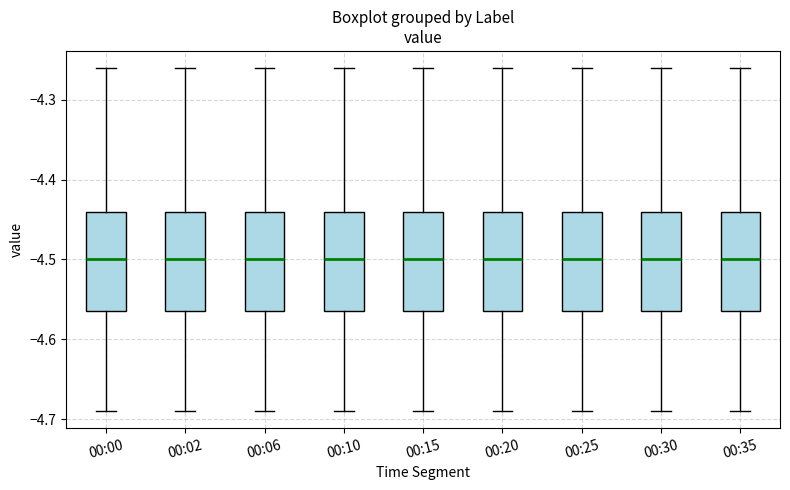

Reading left to right, read every box against the y-axis: the position of its median line, the range the box covers, and the ends of its whiskers. The values are not printed on the chart, so give them approximately, as read against the axis.

00:00: median -4.50, box -4.56 to -4.44, whiskers -4.69 to -4.26
00:02: median -4.50, box -4.56 to -4.44, whiskers -4.69 to -4.26
00:06: median -4.50, box -4.56 to -4.44, whiskers -4.69 to -4.26
00:10: median -4.50, box -4.56 to -4.44, whiskers -4.69 to -4.26
00:15: median -4.50, box -4.56 to -4.44, whiskers -4.69 to -4.26
00:20: median -4.50, box -4.56 to -4.44, whiskers -4.69 to -4.26
00:25: median -4.50, box -4.56 to -4.44, whiskers -4.69 to -4.26
00:30: median -4.50, box -4.56 to -4.44, whiskers -4.69 to -4.26
00:35: median -4.50, box -4.56 to -4.44, whiskers -4.69 to -4.26